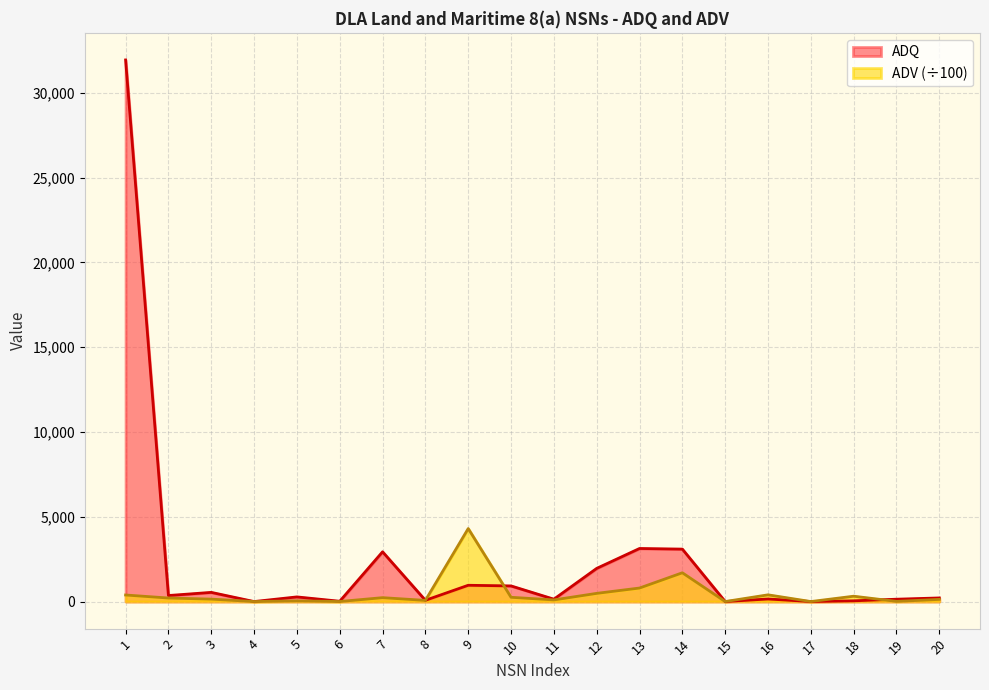

At how many categories does at least one series exceed 27876?

1